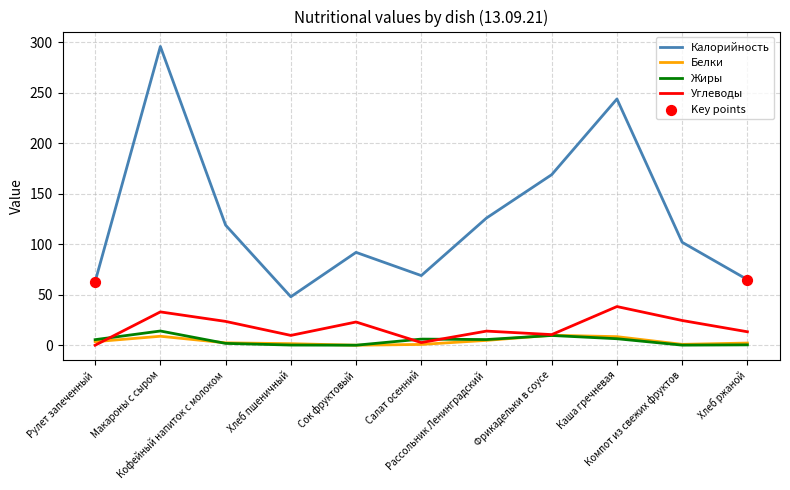

True or false: Калорийность and Жиры intersect in this chart.

False